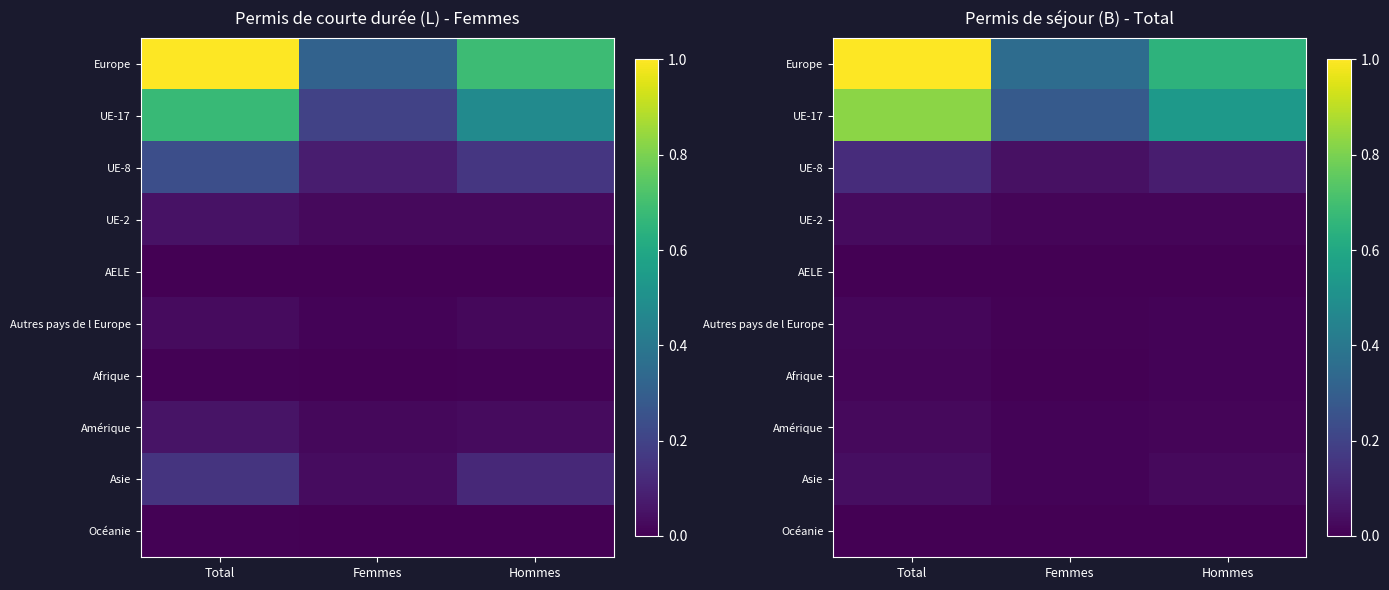

Rank the series by their maximum value, from lowest to highest.

Océanie, AELE, Afrique, Autres pays de l Europe, Amérique, UE-2, Asie, UE-8, UE-17, Europe